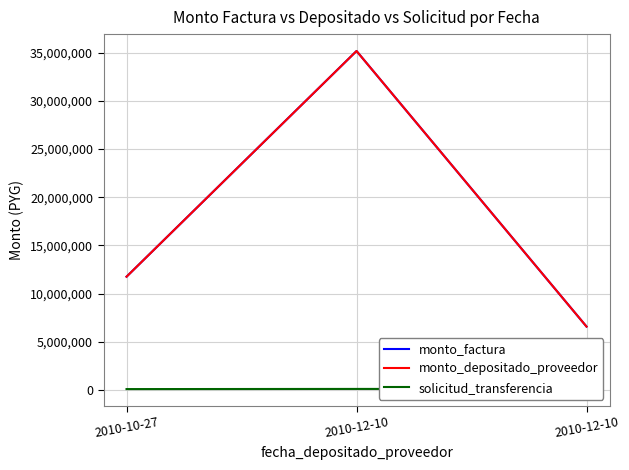

What is the sum of all monto_factura values?

53500000